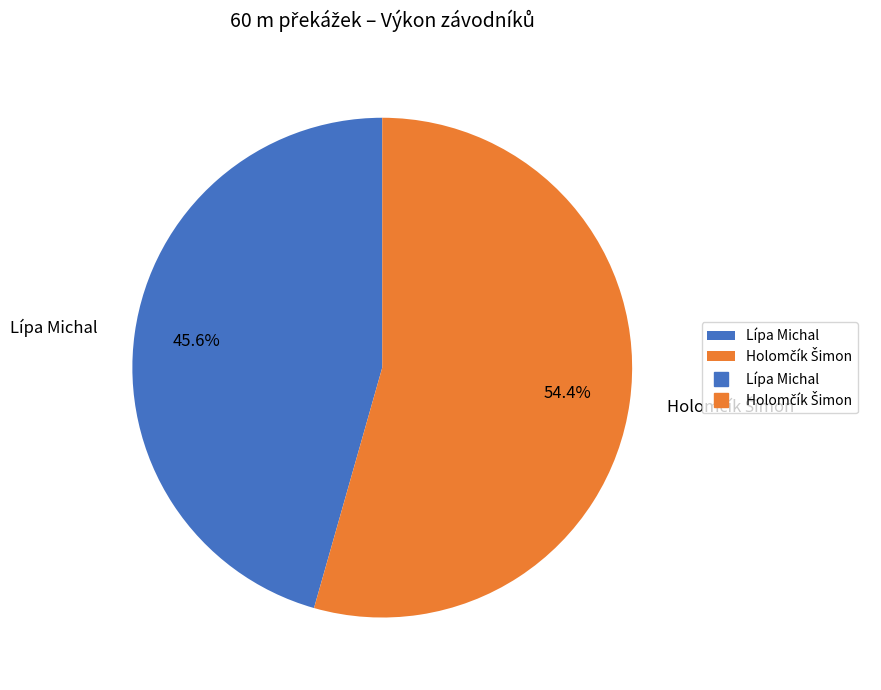

What is the smallest slice in the pie chart?

Lípa Michal